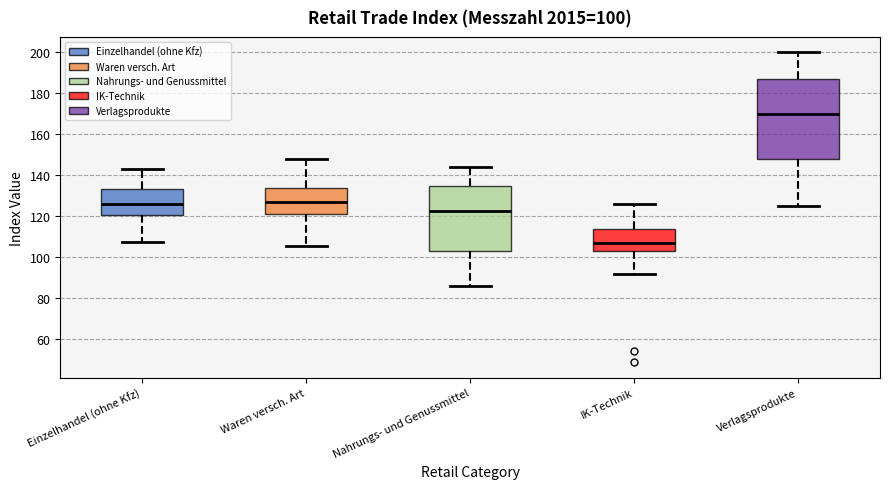

Which box's median line is the highest?

Verlagsprodukte